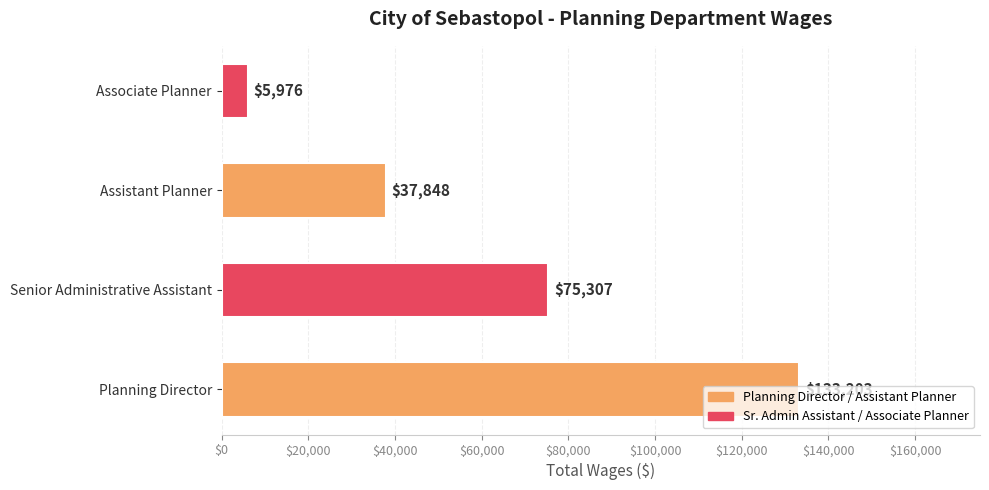

What is the change in value from Planning Director to Senior Administrative Assistant?

-57896